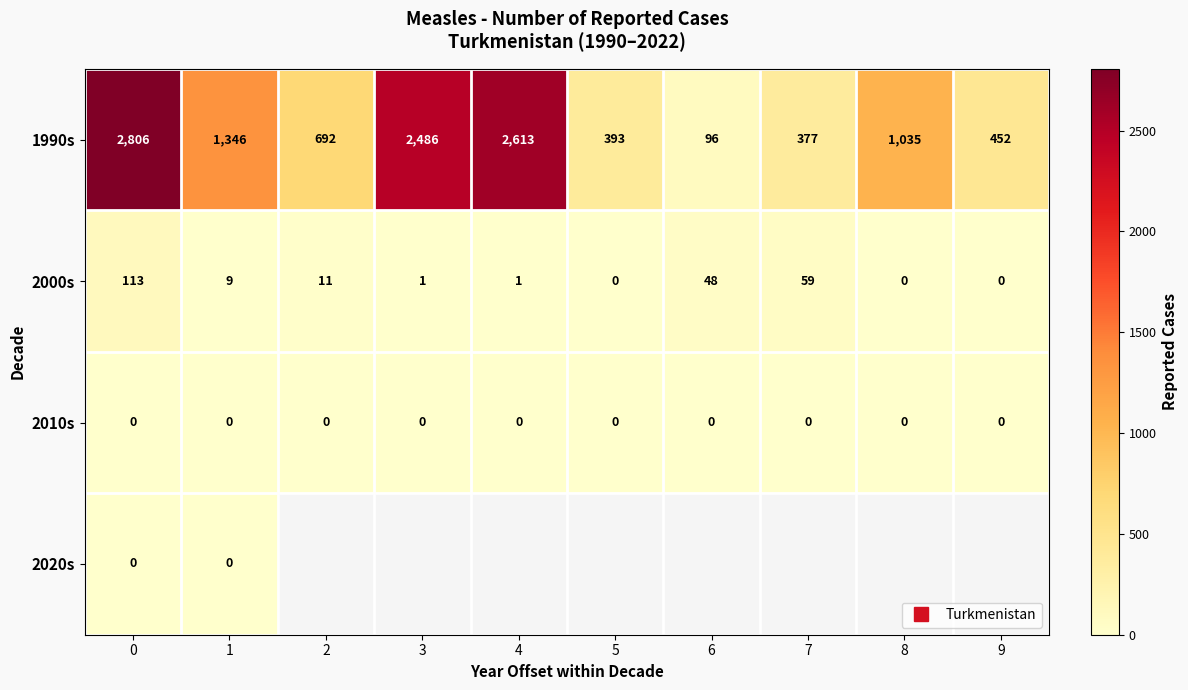

The value of 2000s at 2 is 2.3. True or false?

False